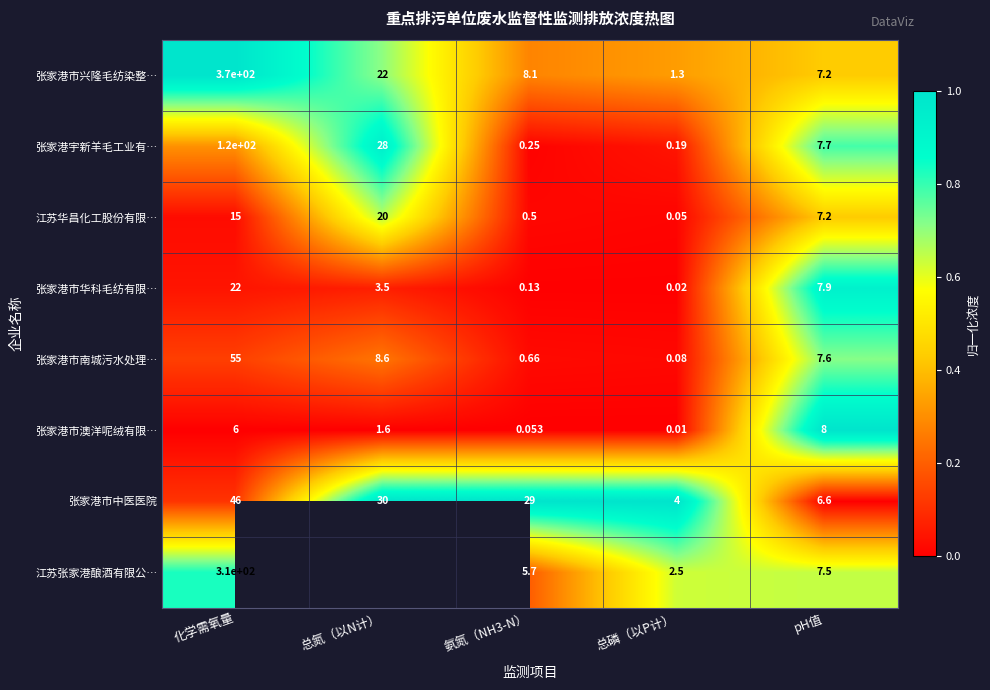

What is the maximum value shown in the chart?

1.0